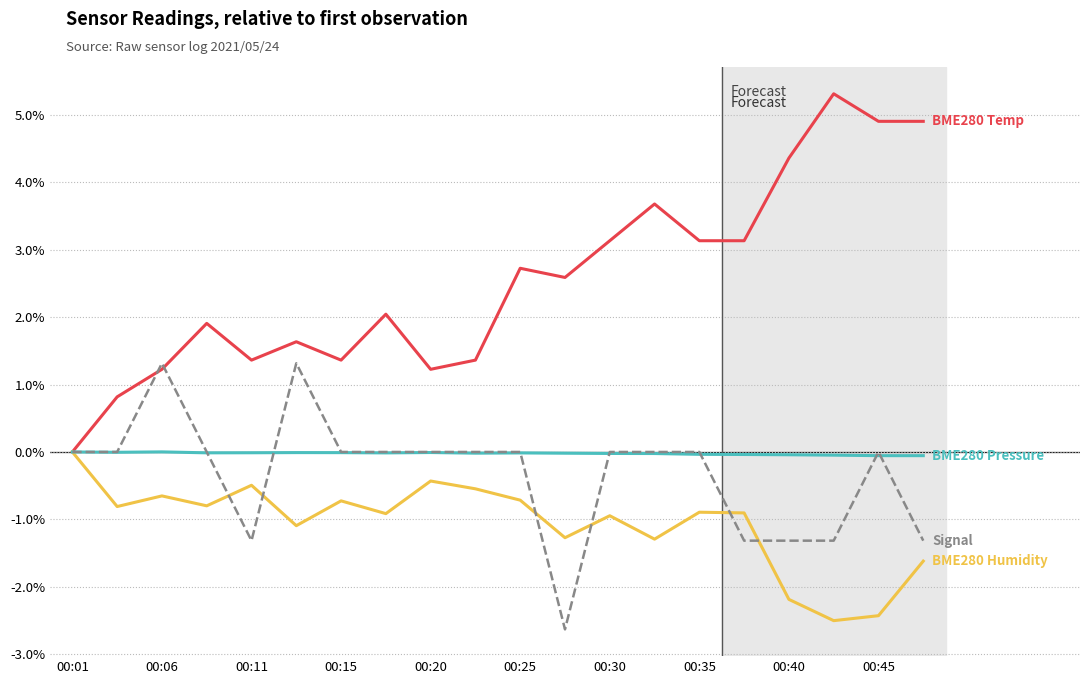

What is the maximum value shown in the chart?

5.3